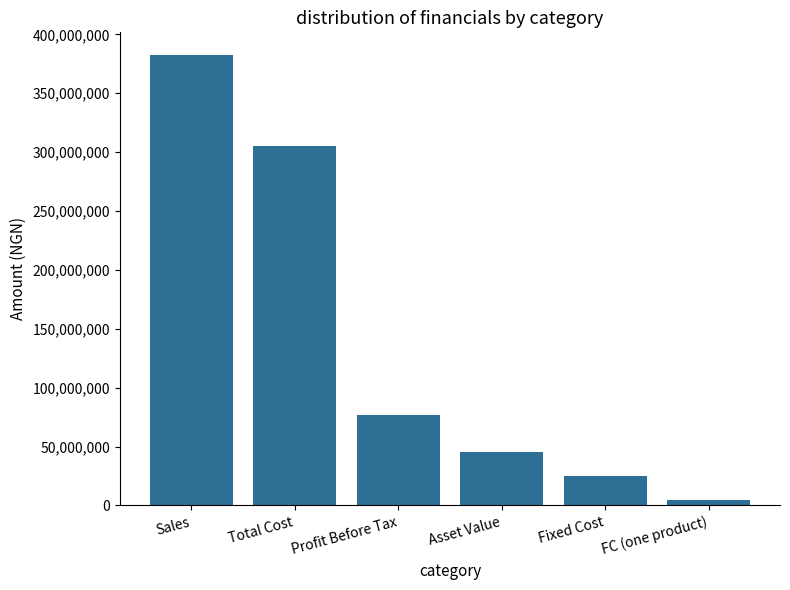

Between Profit Before Tax and Total Cost, which is larger?

Total Cost